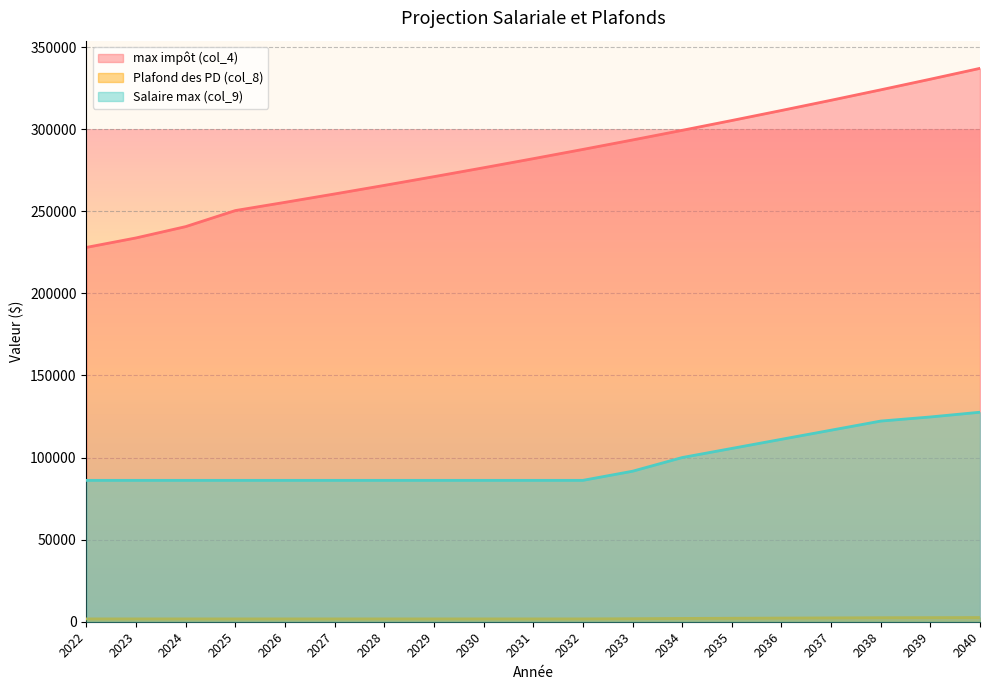

True or false: Salaire max (col_9) and max impôt (col_4) cross at least once.

False